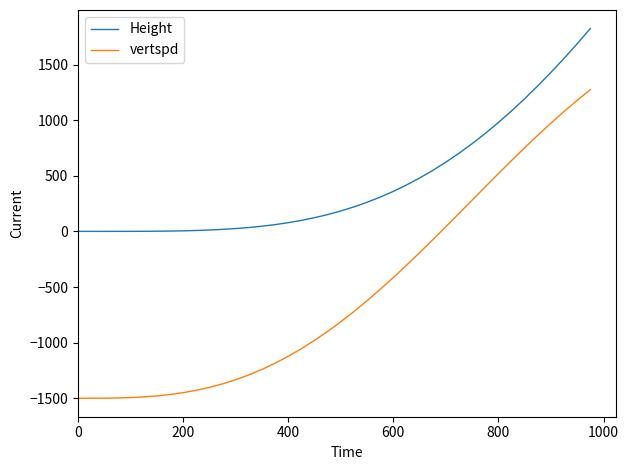

Which series has the largest total across all categories?

Height